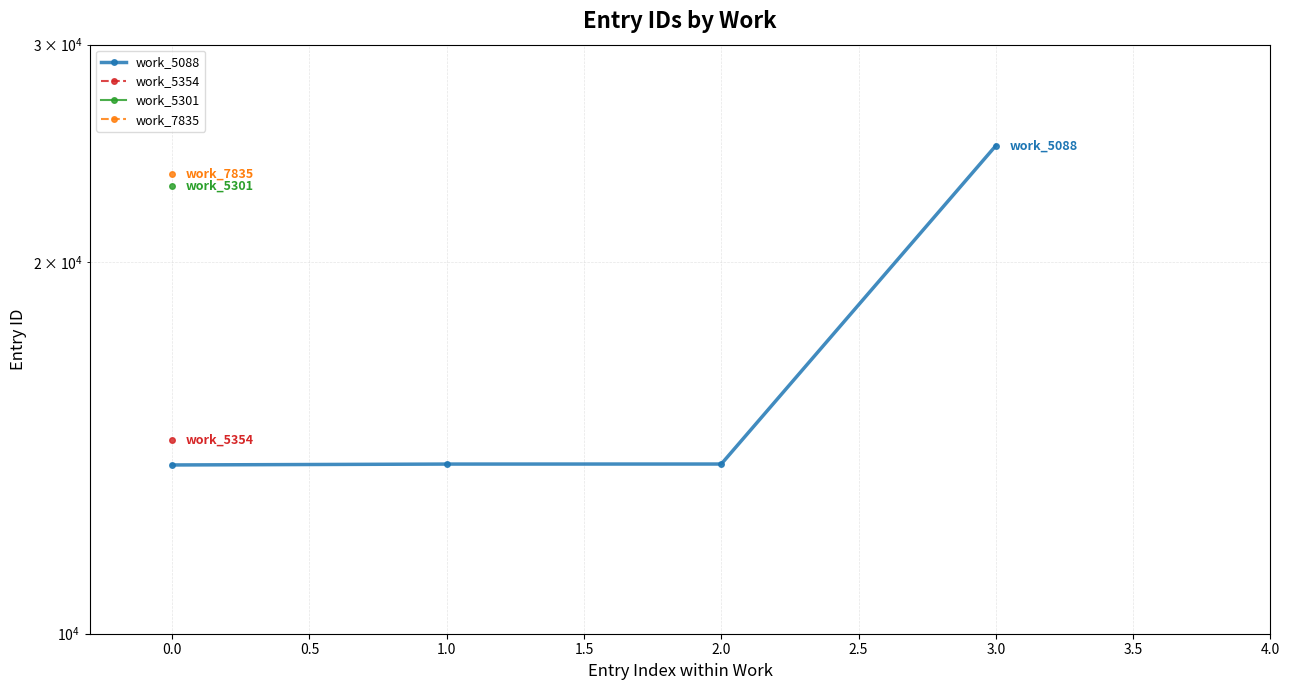

Is it true that the value at 2.0 is 13723?

True